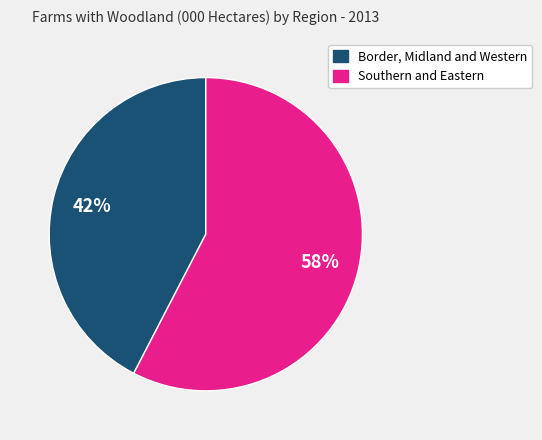

How many slices are in this pie chart?

2